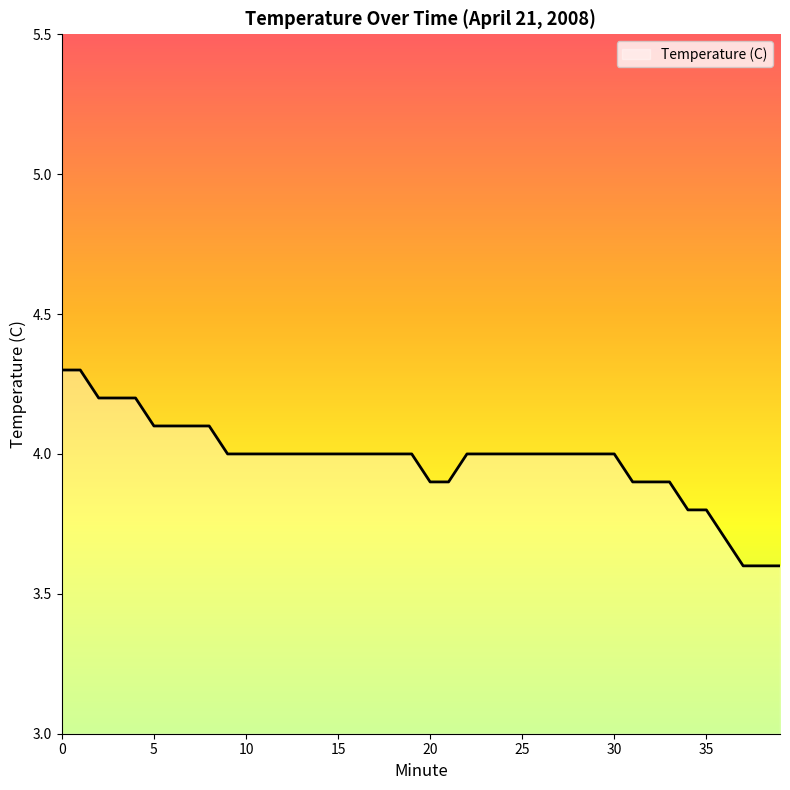

What is the smallest value displayed?

3.6